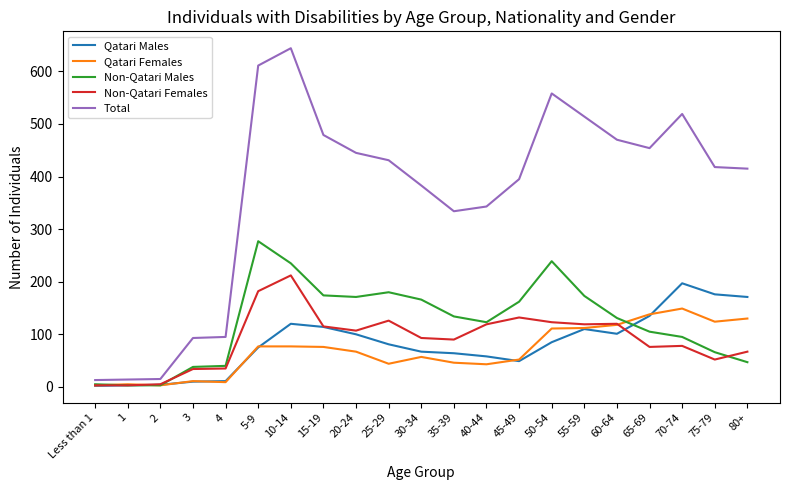

After their last crossing, which series has the higher values: Non-Qatari Males or Non-Qatari Females?

Non-Qatari Females